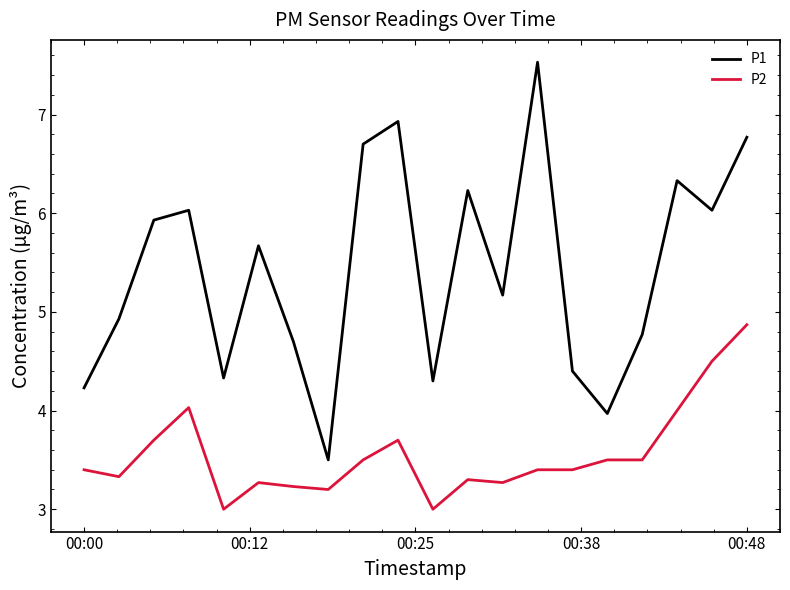

Which series has the largest total across all categories?

P1